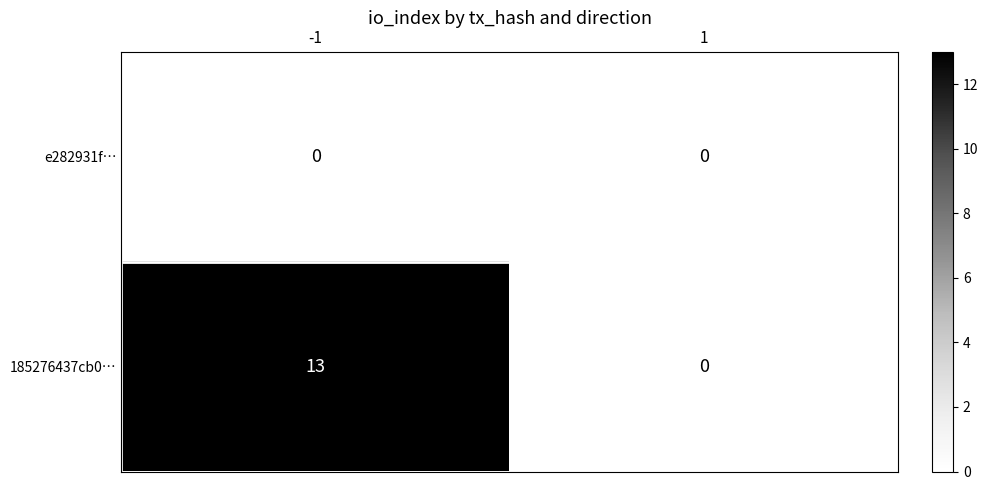

Which series has the largest range (max minus min)?

185276437cb0…